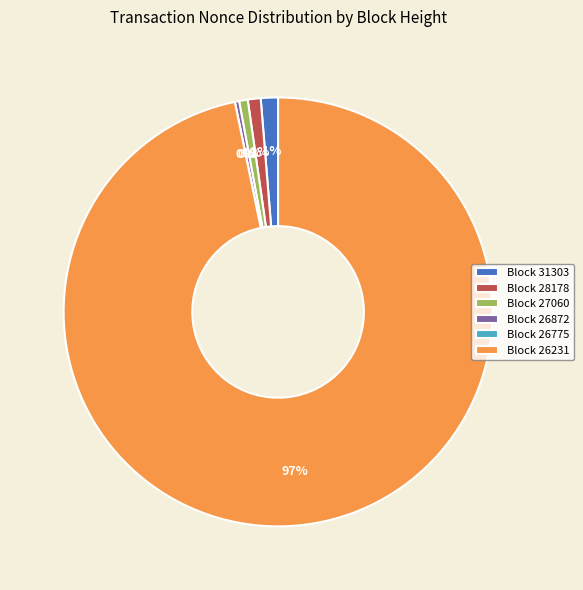

Combined, do 28178 and 26231 account for over 50%?

Yes